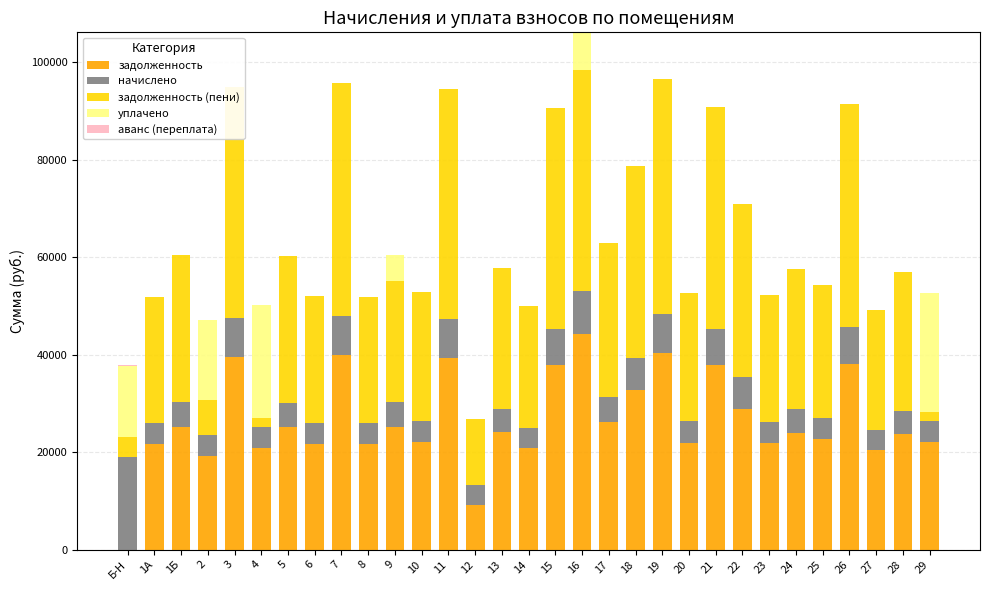

What position from the left is 12?

14